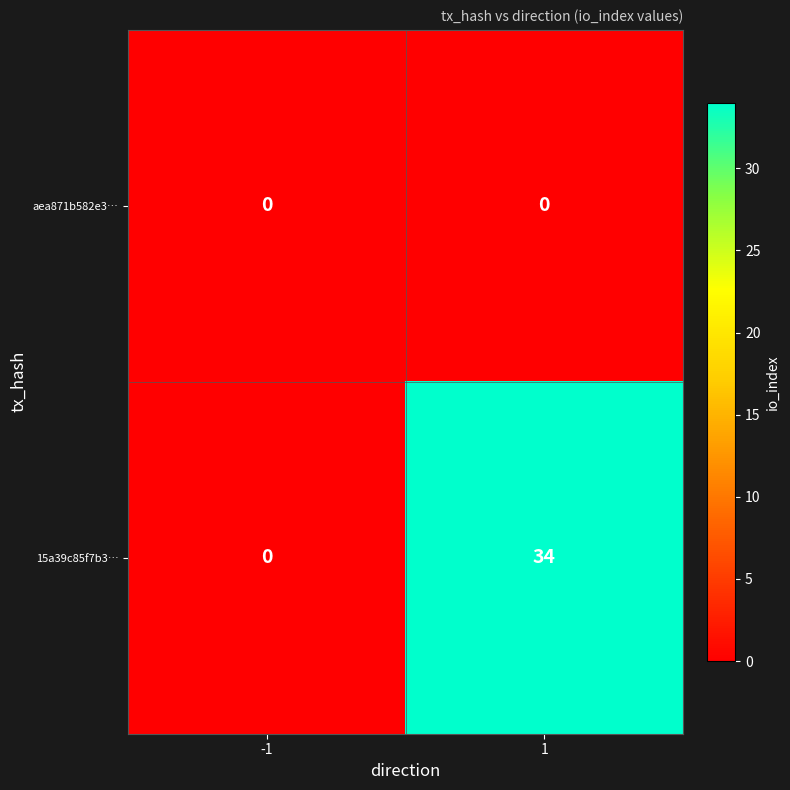

Rank the series at 1 from highest to lowest value.

15a39c85f7b3…, aea871b582e3…